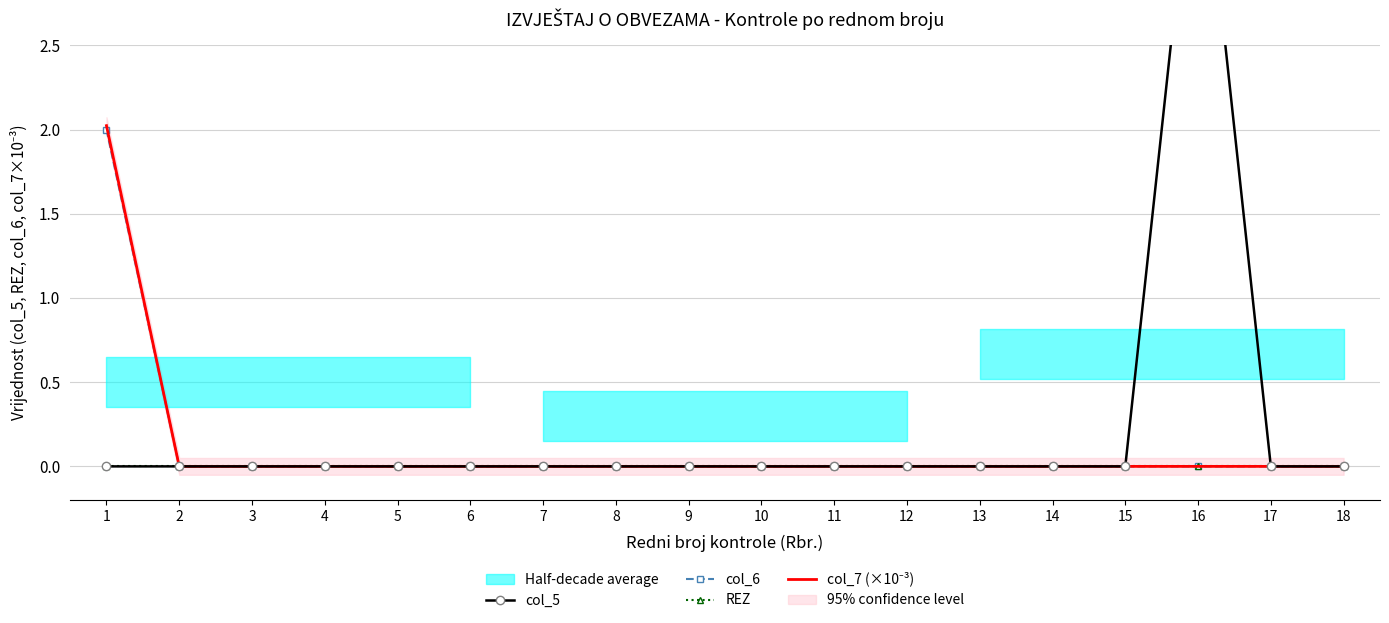

Which series changed the most between 5 and 14?

col_5